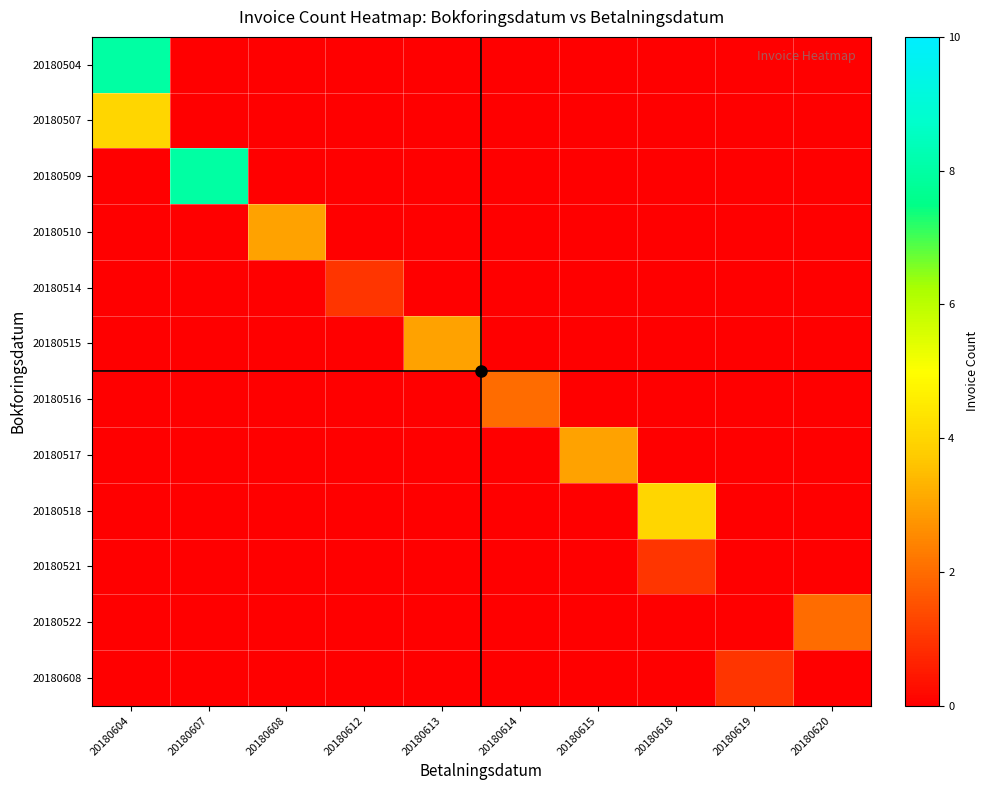

What is the total value across all series at 20180620?

2